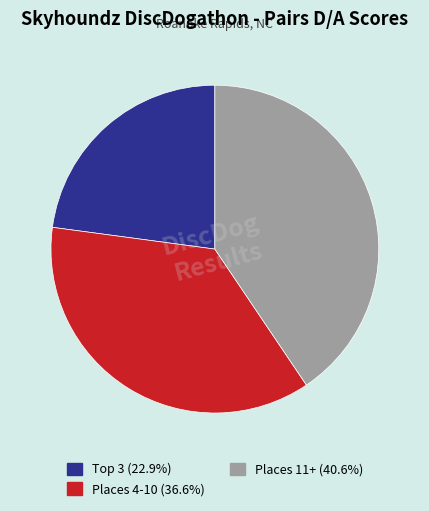

Is there a majority slice in this chart?

No